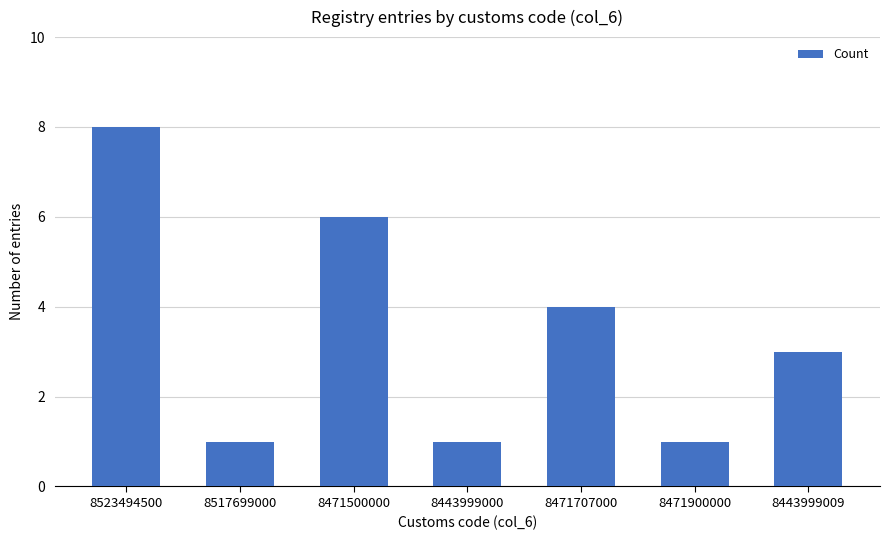

What is the greatest value displayed?

8